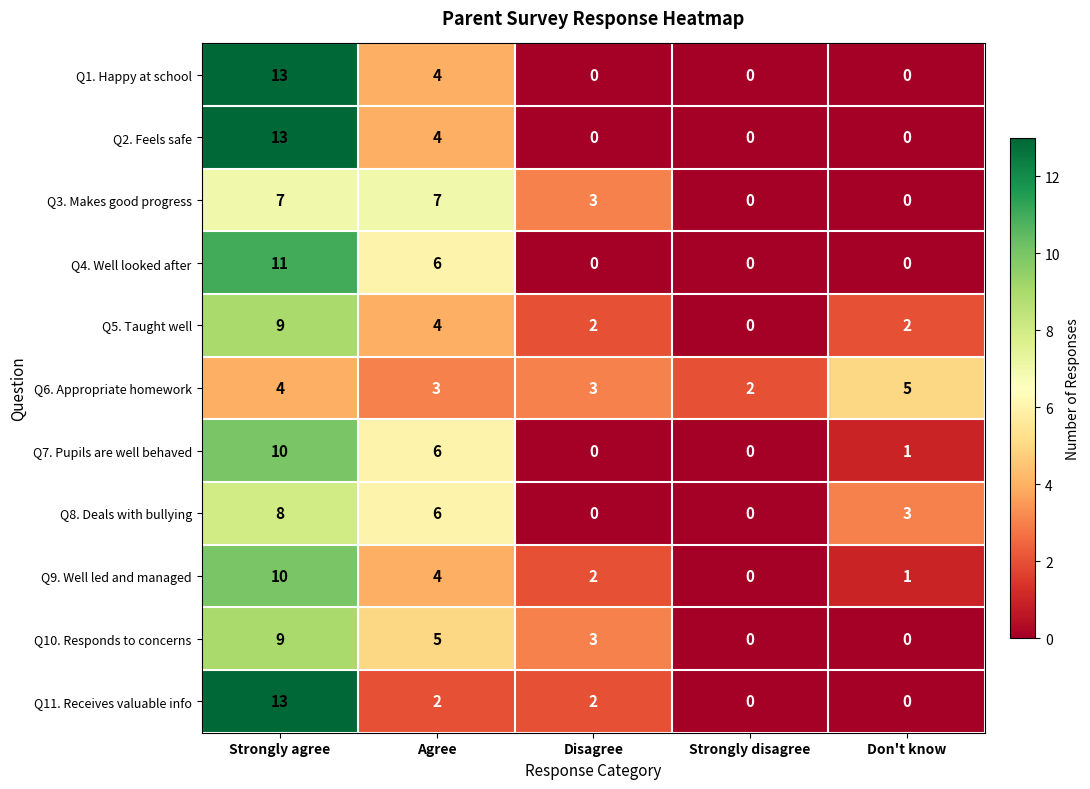

Rank the categories by Q9. Well led and managed value from highest to lowest.

Strongly agree, Agree, Disagree, Don't know, Strongly disagree